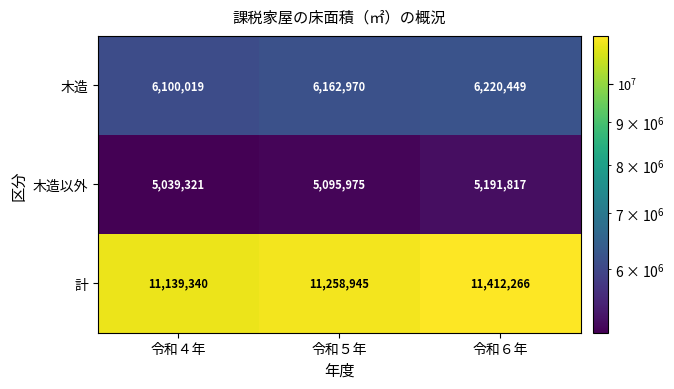

Reading left to right, transcribe all the data shown in this chart.

木造: 令和４年=6100019	令和５年=6162970	令和６年=6220449
木造以外: 令和４年=5039321	令和５年=5095975	令和６年=5191817
計: 令和４年=11139340	令和５年=11258945	令和６年=11412266